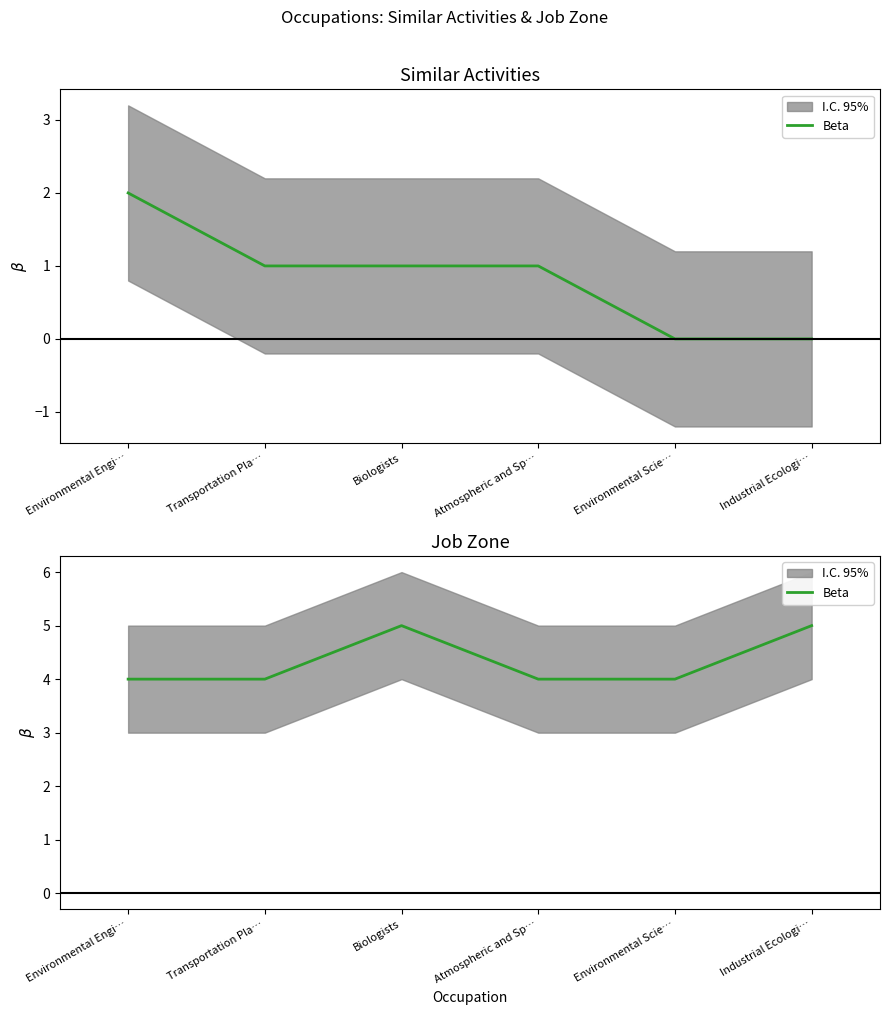

The value at Environmental Engi… is 4. True or false?

True